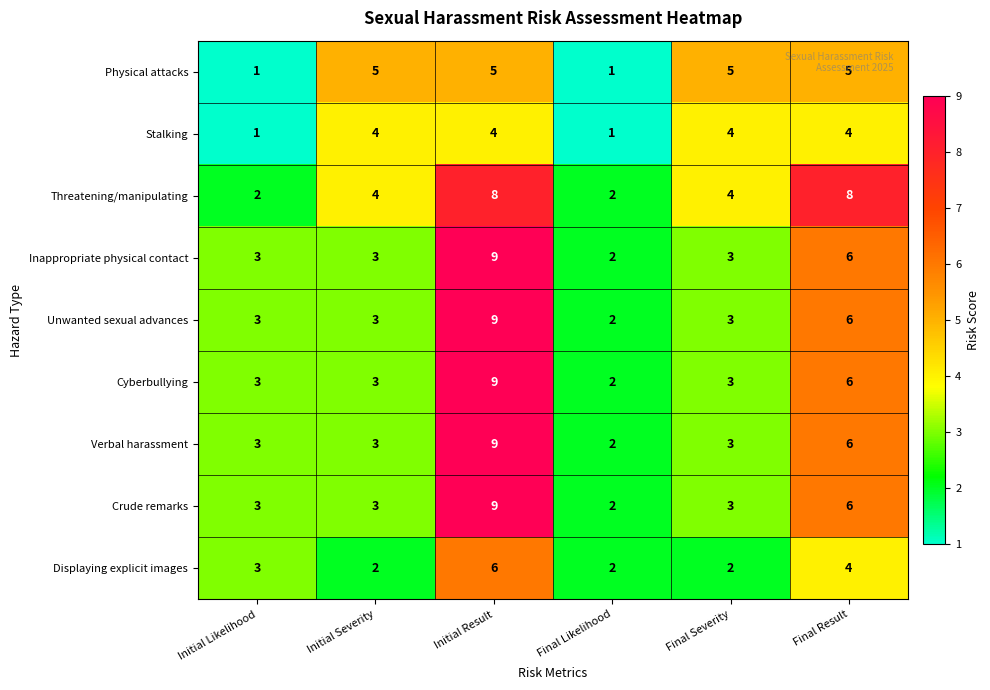

What is the difference between the highest and lowest values at Initial Severity?

3